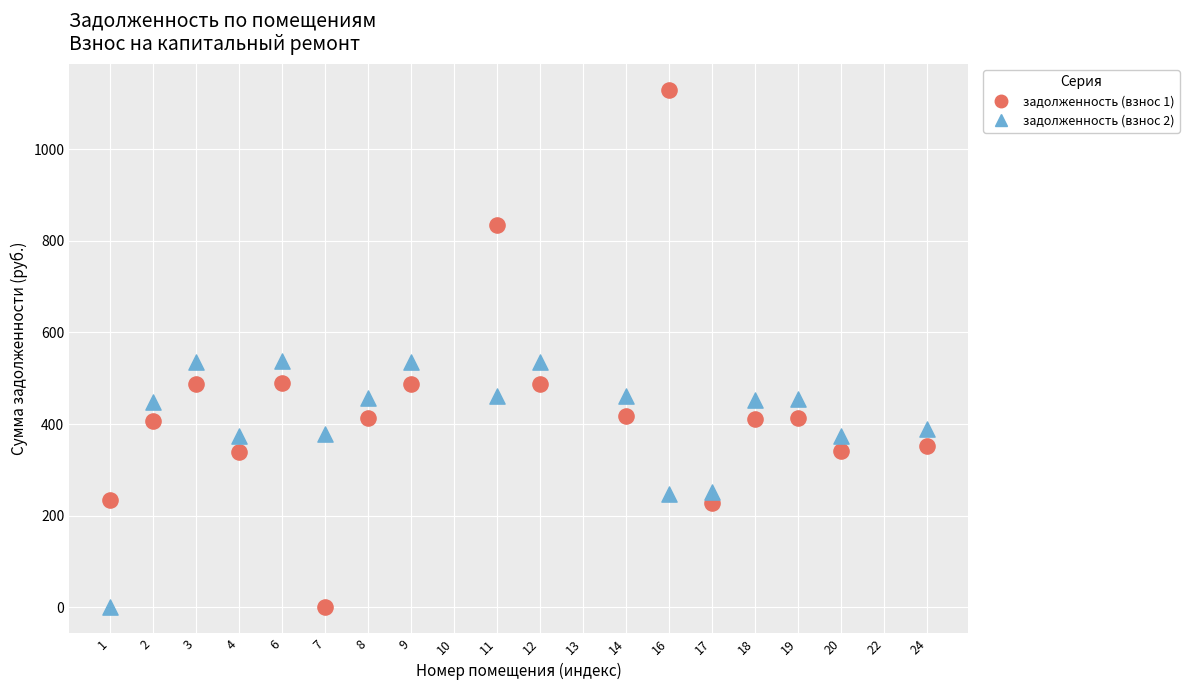

Which series has the widest spread of Y values?

задолженность (взнос 1)